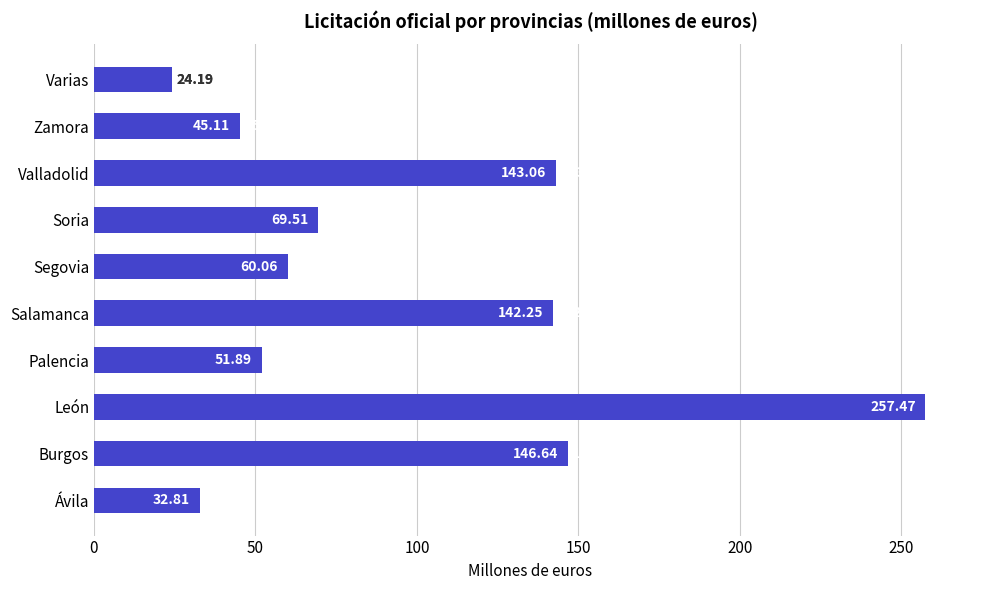

Read the value at Burgos.

146.6